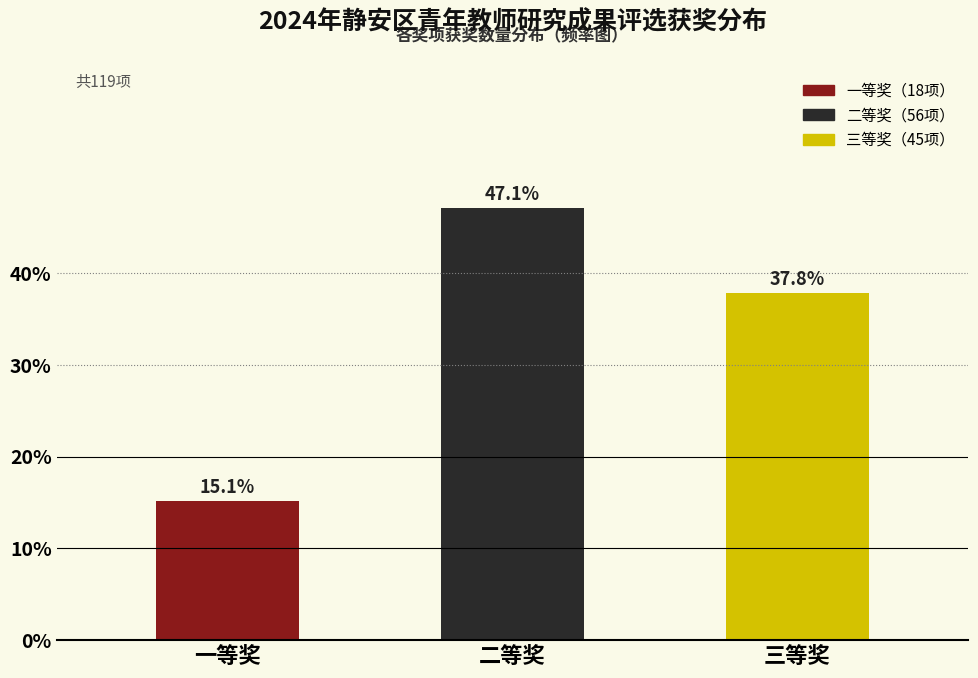

Reading left to right, transcribe all the data shown in this chart.

15.1	47.1	37.8